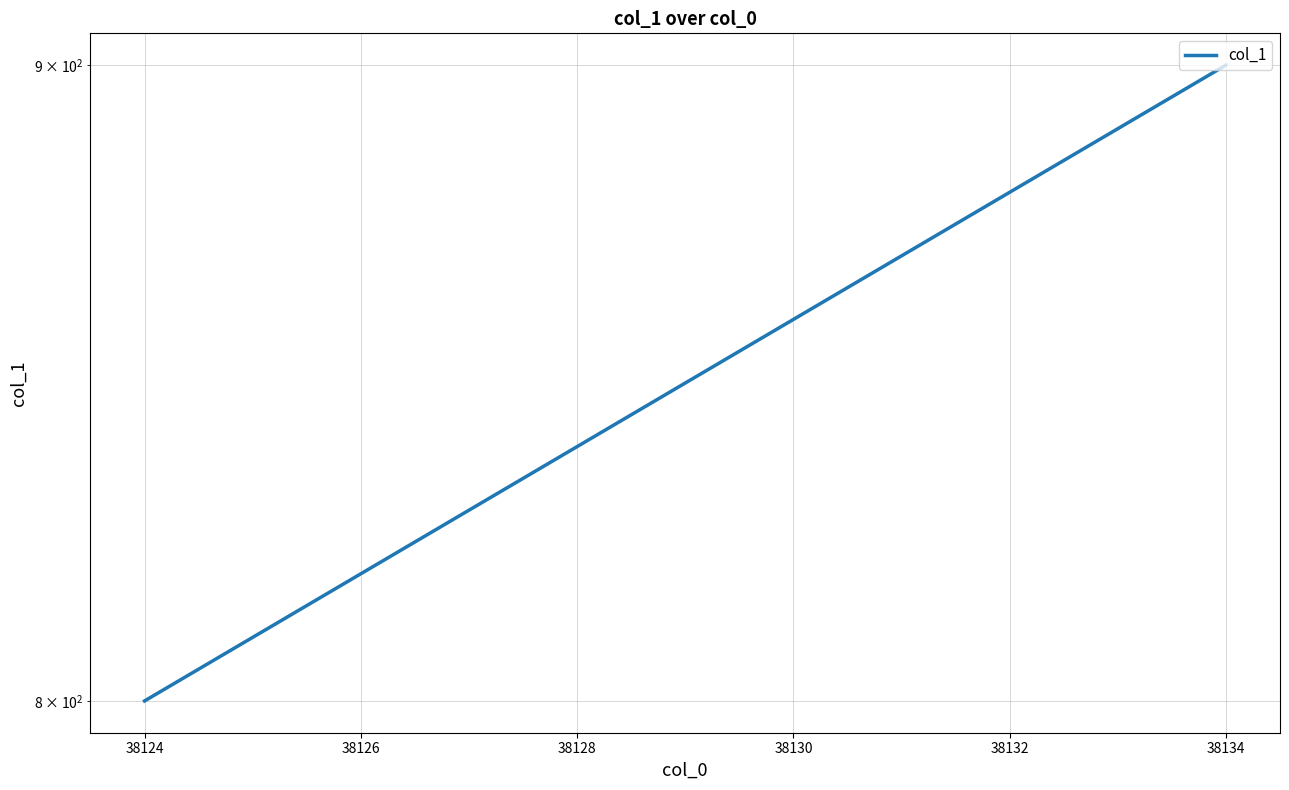

How many data points are less than 900?

1